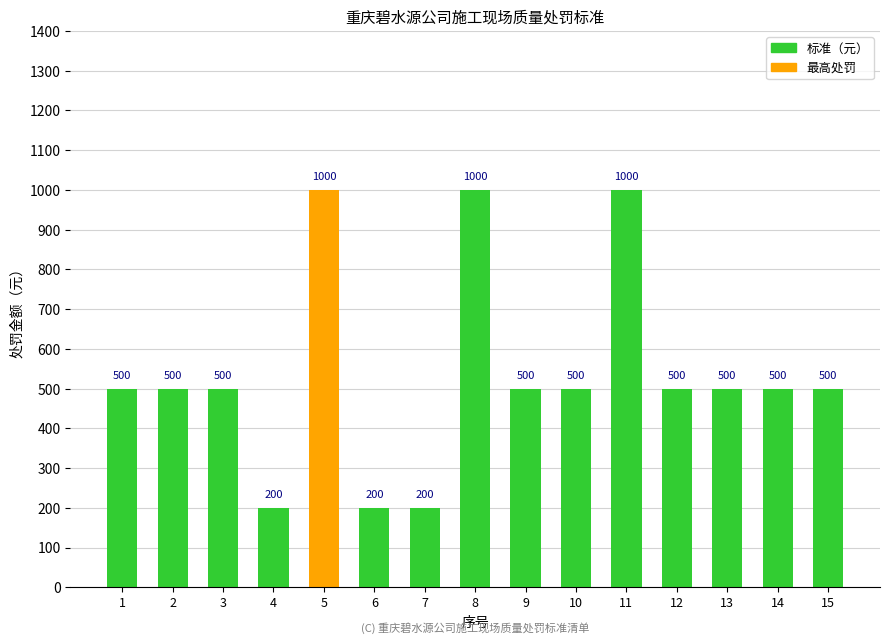

True or false: the data shows 763 at 9.

False